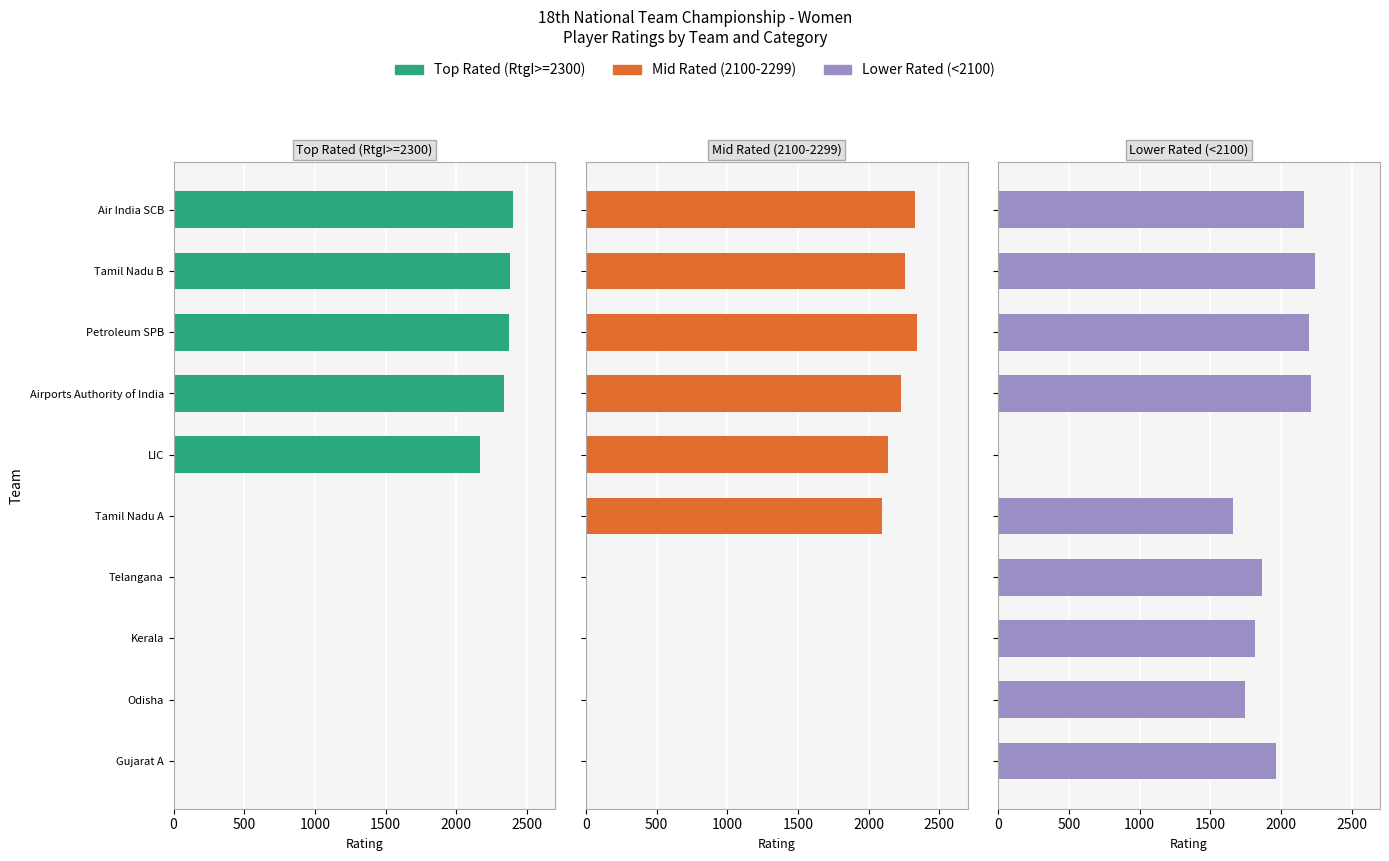

What are all the series names shown in the legend?

Top Rated (RtgI>=2300), Mid Rated (2100-2299), Lower Rated (<2100)